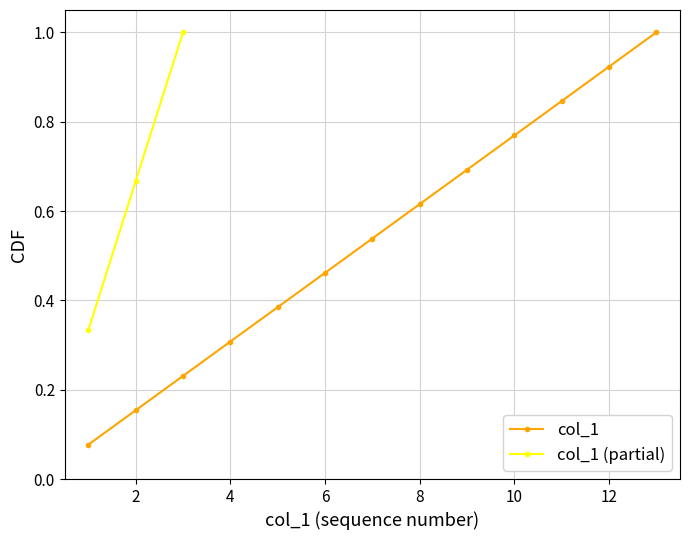

True or false: col_1 has more than 0 points higher than both neighbors.

False